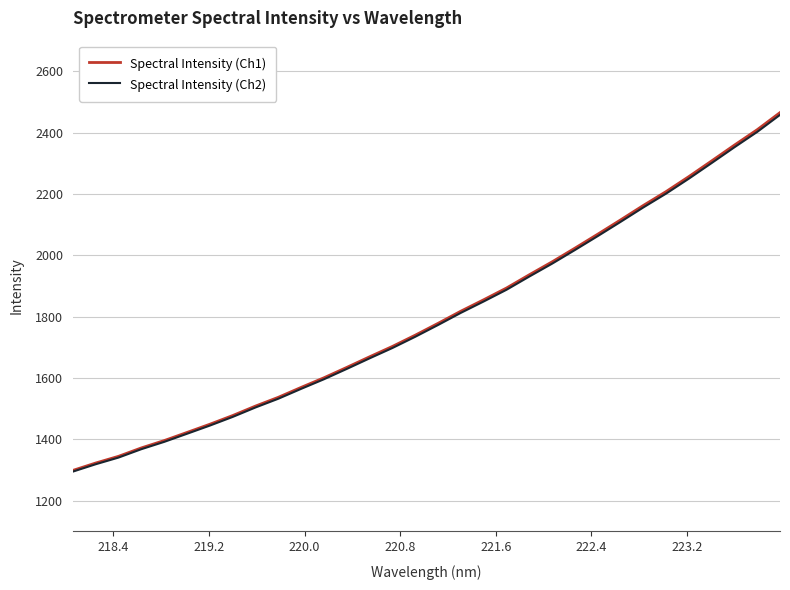

What is the highest value of the Spectral Intensity (Ch1) series?

2465.5